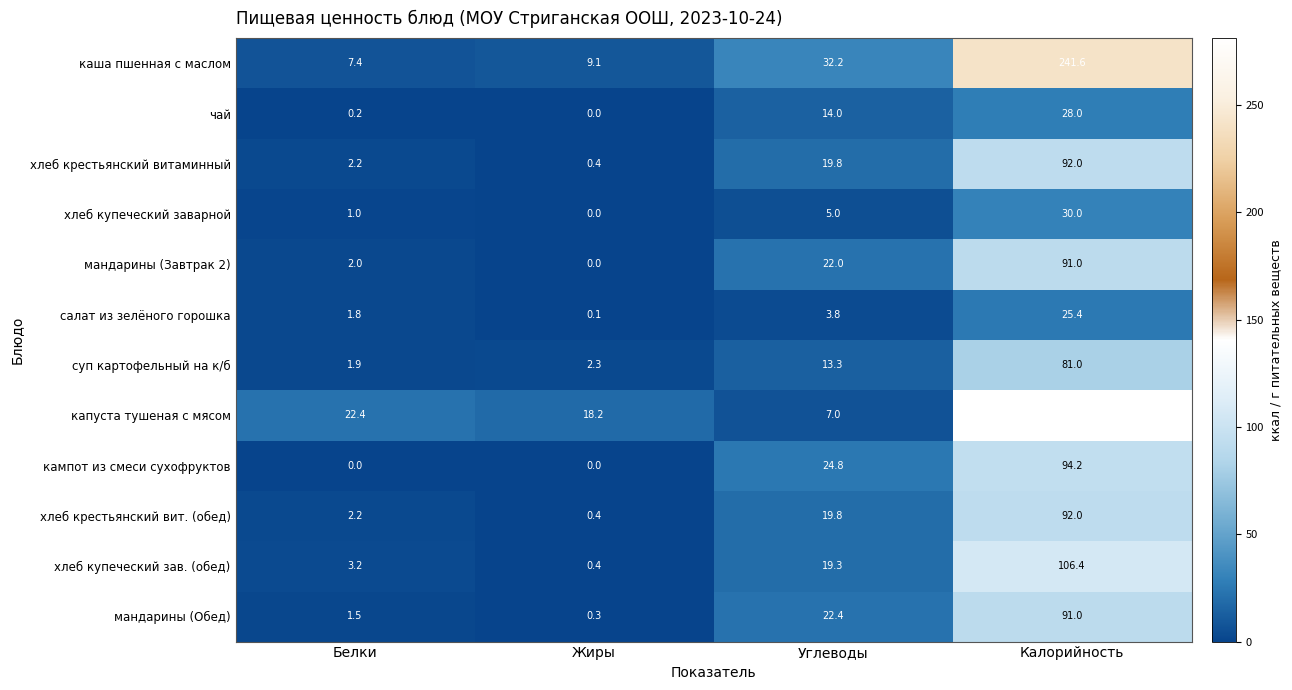

The value of хлеб купеческий зав. (обед) at Углеводы is 19.3. True or false?

True